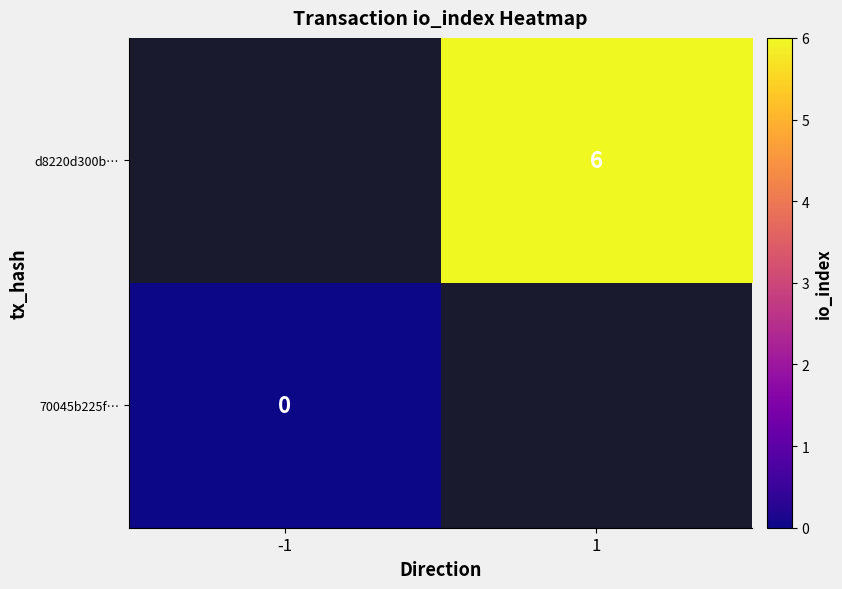

What is the maximum value shown in the chart?

6.0